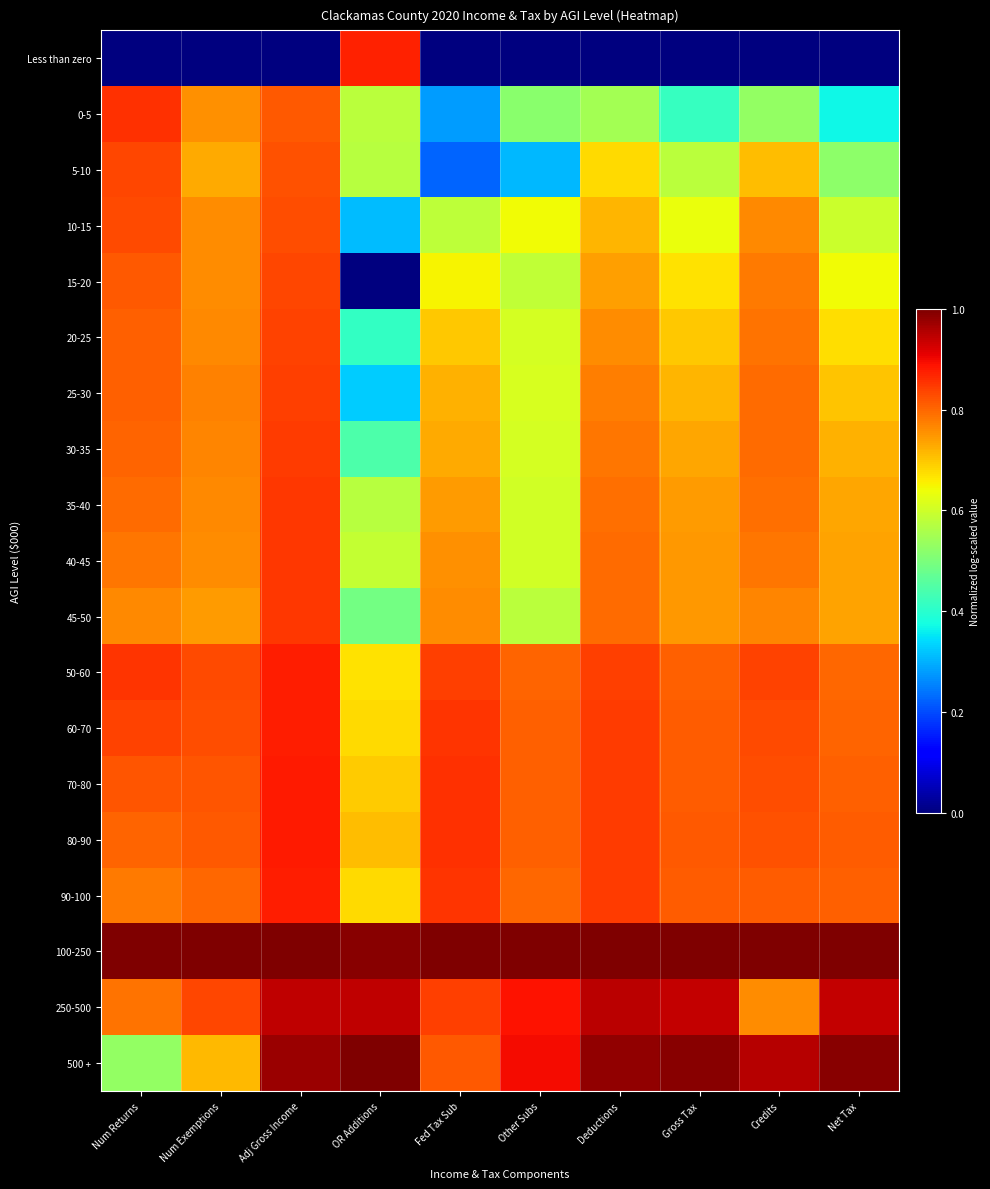

Reading left to right, extract all data points from this chart.

Less than zero: Num Returns=0.0	Num Exemptions=0.0	Adj Gross Income=0.0	OR Additions=0.9	Fed Tax Sub=0.0	Other Subs=0.0	Deductions=0.0	Gross Tax=0.0	Credits=0.0	Net Tax=0.0
0-5: Num Returns=0.9	Num Exemptions=0.8	Adj Gross Income=0.8	OR Additions=0.6	Fed Tax Sub=0.3	Other Subs=0.5	Deductions=0.5	Gross Tax=0.4	Credits=0.5	Net Tax=0.4
5-10: Num Returns=0.8	Num Exemptions=0.7	Adj Gross Income=0.8	OR Additions=0.6	Fed Tax Sub=0.2	Other Subs=0.3	Deductions=0.7	Gross Tax=0.6	Credits=0.7	Net Tax=0.5
10-15: Num Returns=0.8	Num Exemptions=0.8	Adj Gross Income=0.8	OR Additions=0.3	Fed Tax Sub=0.6	Other Subs=0.6	Deductions=0.7	Gross Tax=0.6	Credits=0.8	Net Tax=0.6
15-20: Num Returns=0.8	Num Exemptions=0.8	Adj Gross Income=0.8	OR Additions=0.0	Fed Tax Sub=0.7	Other Subs=0.6	Deductions=0.7	Gross Tax=0.7	Credits=0.8	Net Tax=0.6
20-25: Num Returns=0.8	Num Exemptions=0.8	Adj Gross Income=0.8	OR Additions=0.4	Fed Tax Sub=0.7	Other Subs=0.6	Deductions=0.8	Gross Tax=0.7	Credits=0.8	Net Tax=0.7
25-30: Num Returns=0.8	Num Exemptions=0.8	Adj Gross Income=0.8	OR Additions=0.3	Fed Tax Sub=0.7	Other Subs=0.6	Deductions=0.8	Gross Tax=0.7	Credits=0.8	Net Tax=0.7
30-35: Num Returns=0.8	Num Exemptions=0.8	Adj Gross Income=0.8	OR Additions=0.4	Fed Tax Sub=0.7	Other Subs=0.6	Deductions=0.8	Gross Tax=0.7	Credits=0.8	Net Tax=0.7
35-40: Num Returns=0.8	Num Exemptions=0.8	Adj Gross Income=0.8	OR Additions=0.6	Fed Tax Sub=0.7	Other Subs=0.6	Deductions=0.8	Gross Tax=0.7	Credits=0.8	Net Tax=0.7
40-45: Num Returns=0.8	Num Exemptions=0.8	Adj Gross Income=0.8	OR Additions=0.6	Fed Tax Sub=0.8	Other Subs=0.6	Deductions=0.8	Gross Tax=0.7	Credits=0.8	Net Tax=0.7
45-50: Num Returns=0.8	Num Exemptions=0.7	Adj Gross Income=0.8	OR Additions=0.5	Fed Tax Sub=0.8	Other Subs=0.6	Deductions=0.8	Gross Tax=0.7	Credits=0.8	Net Tax=0.7
50-60: Num Returns=0.9	Num Exemptions=0.8	Adj Gross Income=0.9	OR Additions=0.7	Fed Tax Sub=0.8	Other Subs=0.8	Deductions=0.8	Gross Tax=0.8	Credits=0.8	Net Tax=0.8
60-70: Num Returns=0.8	Num Exemptions=0.8	Adj Gross Income=0.9	OR Additions=0.7	Fed Tax Sub=0.9	Other Subs=0.8	Deductions=0.8	Gross Tax=0.8	Credits=0.8	Net Tax=0.8
70-80: Num Returns=0.8	Num Exemptions=0.8	Adj Gross Income=0.9	OR Additions=0.7	Fed Tax Sub=0.9	Other Subs=0.8	Deductions=0.8	Gross Tax=0.8	Credits=0.8	Net Tax=0.8
80-90: Num Returns=0.8	Num Exemptions=0.8	Adj Gross Income=0.9	OR Additions=0.7	Fed Tax Sub=0.9	Other Subs=0.8	Deductions=0.8	Gross Tax=0.8	Credits=0.8	Net Tax=0.8
90-100: Num Returns=0.8	Num Exemptions=0.8	Adj Gross Income=0.9	OR Additions=0.7	Fed Tax Sub=0.9	Other Subs=0.8	Deductions=0.8	Gross Tax=0.8	Credits=0.8	Net Tax=0.8
100-250: Num Returns=1.0	Num Exemptions=1.0	Adj Gross Income=1.0	OR Additions=1.0	Fed Tax Sub=1.0	Other Subs=1.0	Deductions=1.0	Gross Tax=1.0	Credits=1.0	Net Tax=1.0
250-500: Num Returns=0.8	Num Exemptions=0.8	Adj Gross Income=0.9	OR Additions=0.9	Fed Tax Sub=0.8	Other Subs=0.9	Deductions=0.9	Gross Tax=0.9	Credits=0.8	Net Tax=0.9
500 +: Num Returns=0.5	Num Exemptions=0.7	Adj Gross Income=1.0	OR Additions=1.0	Fed Tax Sub=0.8	Other Subs=0.9	Deductions=1.0	Gross Tax=1.0	Credits=1.0	Net Tax=1.0